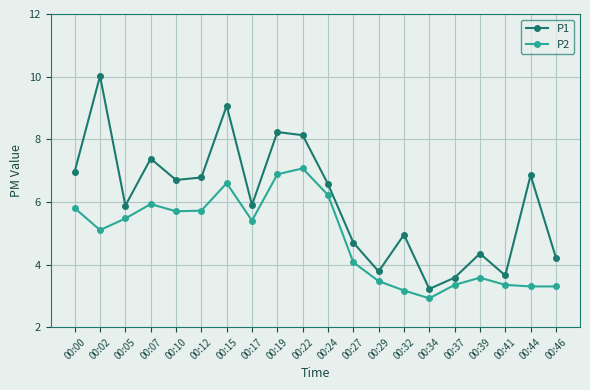

What is the difference between the maximum and minimum values in the P1 series?

6.8